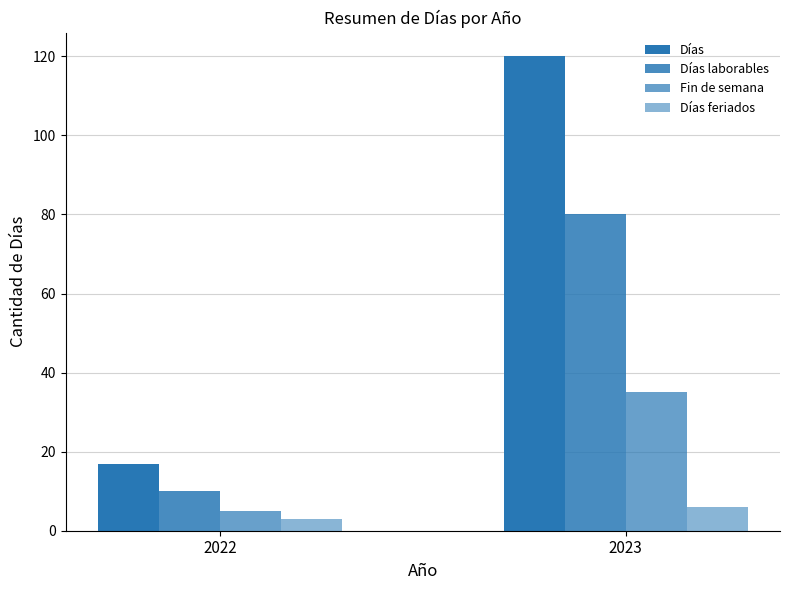

How many bars are there in total?

8